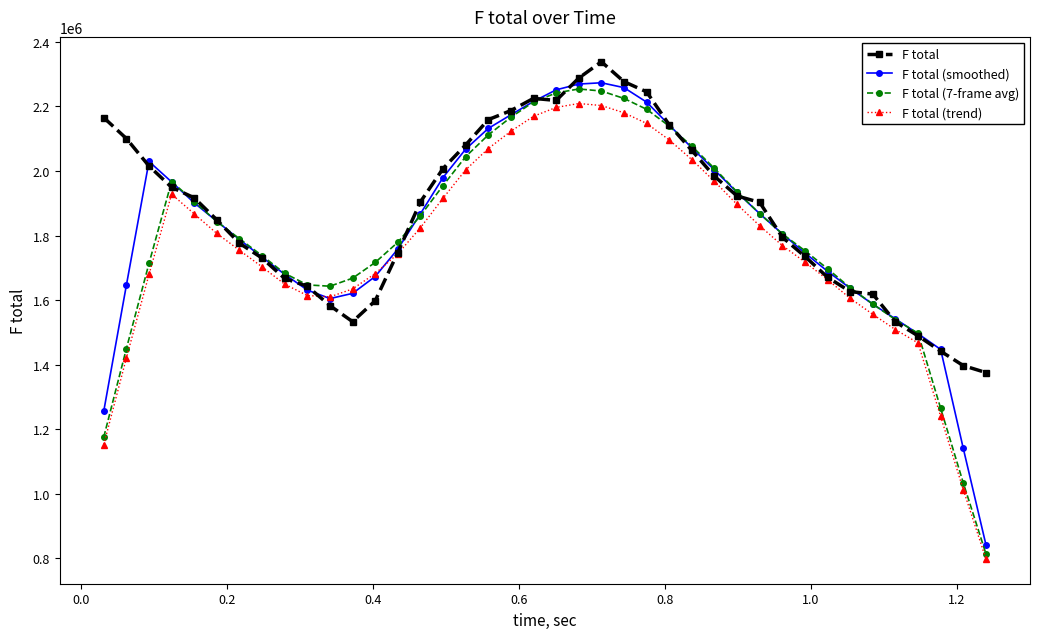

Which series has the largest range (max minus min)?

F total (7-frame avg)